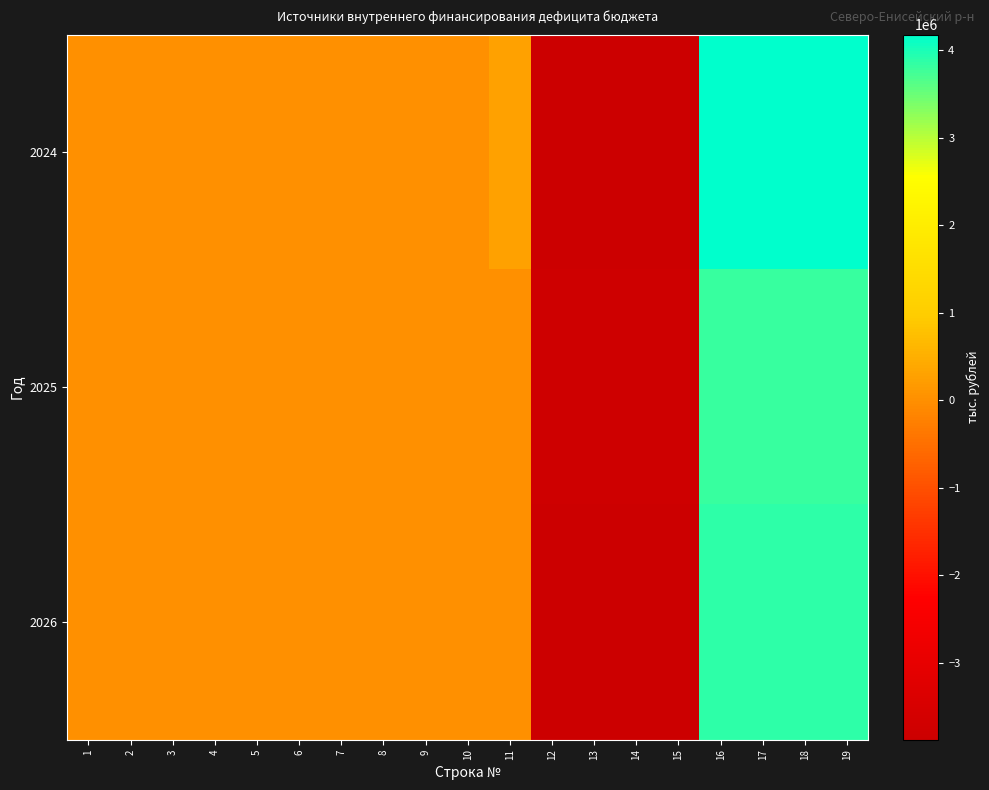

Reading left to right, transcribe all the data shown in this chart.

2024: 1=0.0	2=0.0	3=0.0	4=0.0	5=0.0	6=0.0	7=0.0	8=0.0	9=0.0	10=0.0	11=300774.8	12=-3878201.7	13=-3878201.7	14=-3878201.7	15=-3878201.7	16=4178976.5	17=4178976.5	18=4178976.5	19=4178976.5
2025: 1=0.0	2=0.0	3=0.0	4=0.0	5=0.0	6=0.0	7=0.0	8=0.0	9=0.0	10=0.0	11=0.0	12=-3812736.3	13=-3812736.3	14=-3812736.3	15=-3812736.3	16=3812736.3	17=3812736.3	18=3812736.3	19=3812736.3
2026: 1=0.0	2=0.0	3=0.0	4=0.0	5=0.0	6=0.0	7=0.0	8=0.0	9=0.0	10=0.0	11=0.0	12=-3876418.7	13=-3876418.7	14=-3876418.7	15=-3876418.7	16=3876418.7	17=3876418.7	18=3876418.7	19=3876418.7